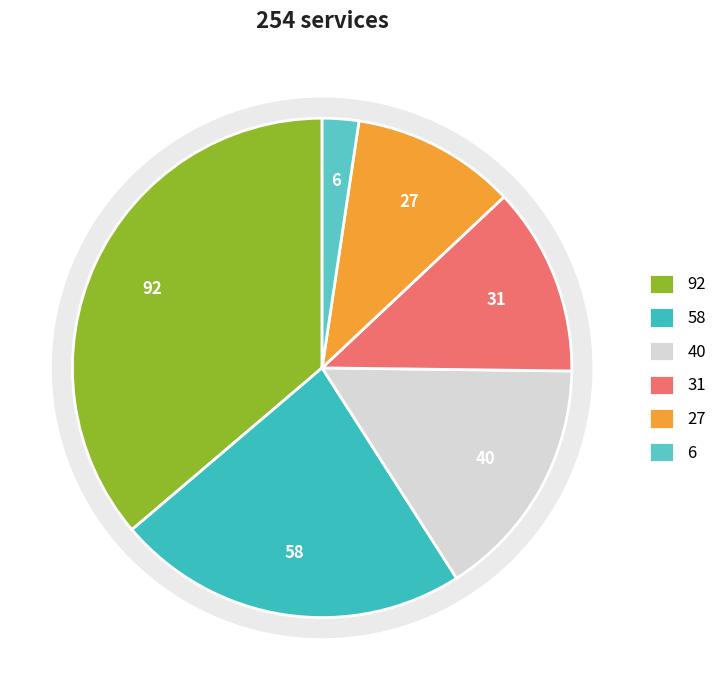

Count the number of slices in the pie.

6